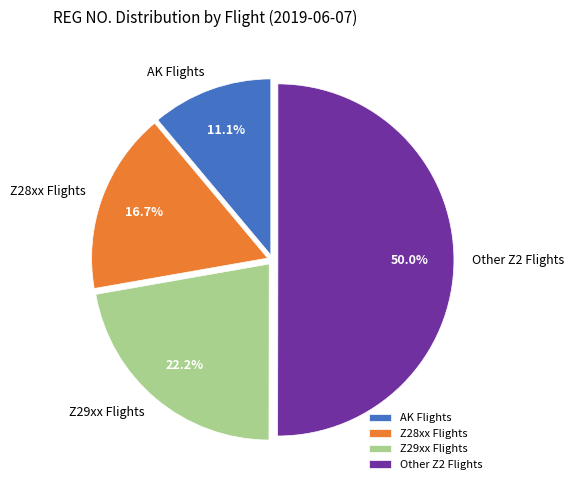

Which slice is the smallest?

AK Flights